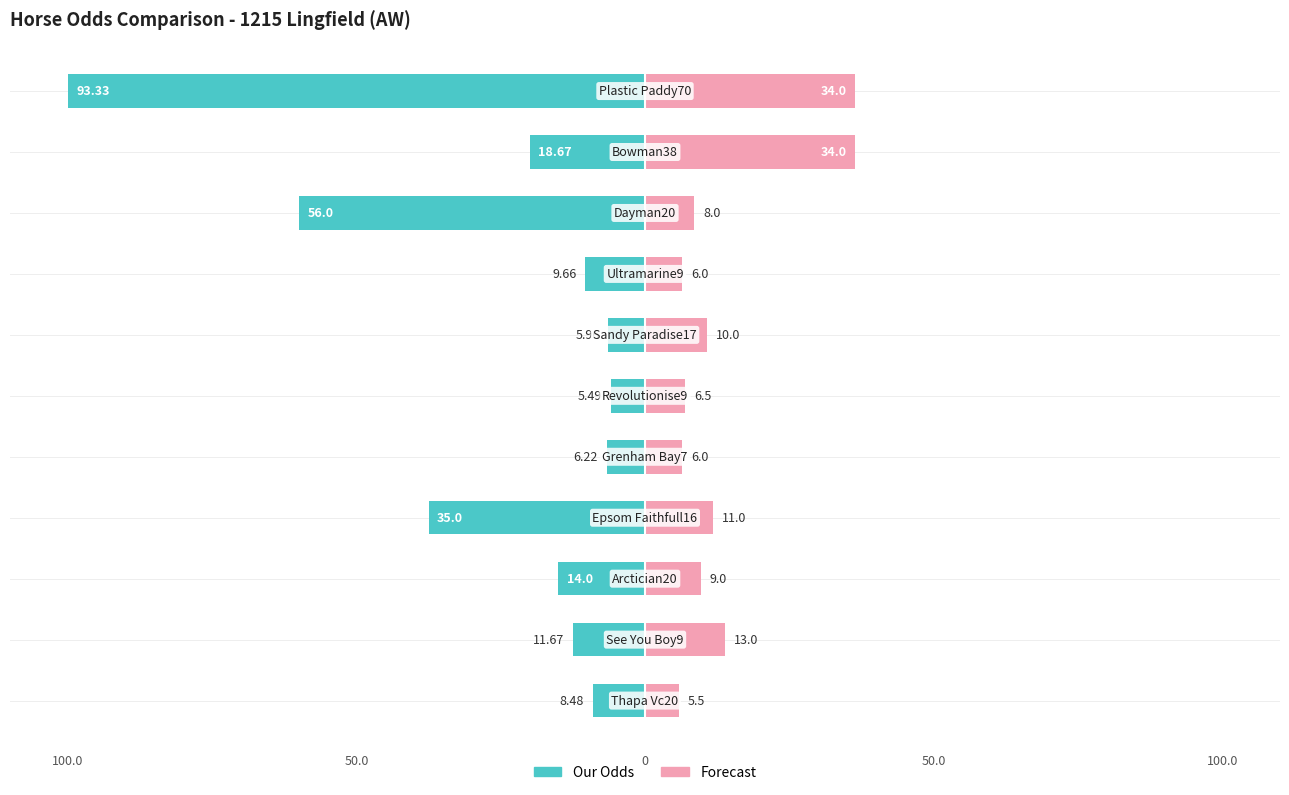

Reading left to right, transcribe all the data shown in this chart.

Our Odds: -9.1	-12.5	-15.0	-37.5	-6.7	-5.9	-6.4	-10.4	-60.0	-20.0	-100.0
Forecast: 5.9	13.9	9.6	11.8	6.4	7.0	10.7	6.4	8.6	36.4	36.4